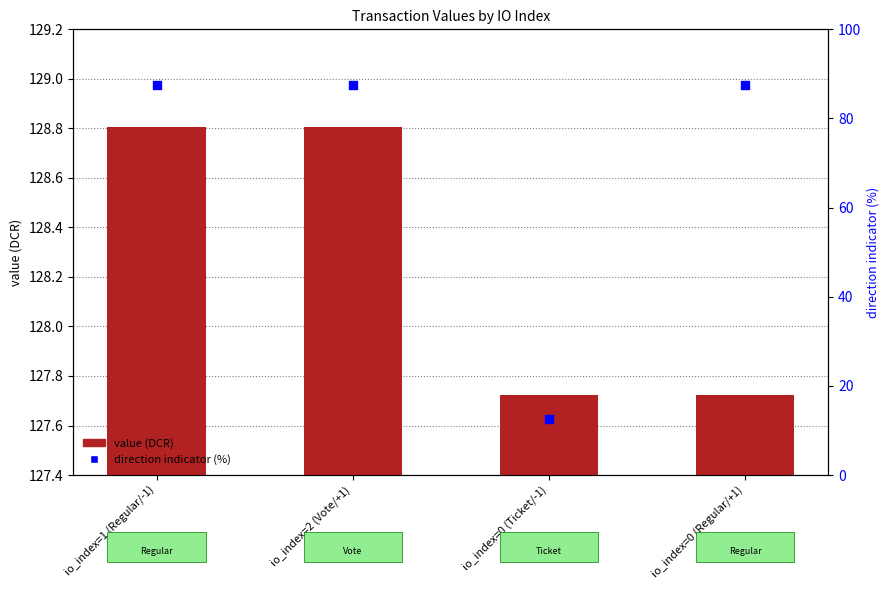

At which category is the sum across all series the highest?

io_index=1 (Regular/-1)